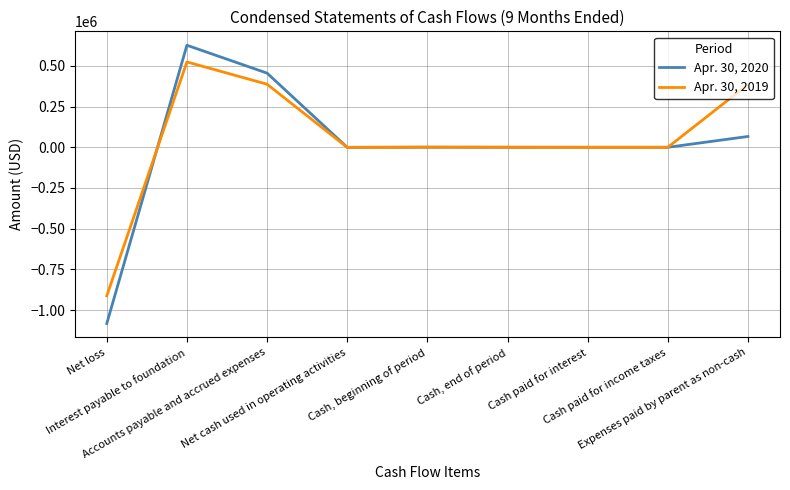

What is the minimum value for Apr. 30, 2020?

-1082701